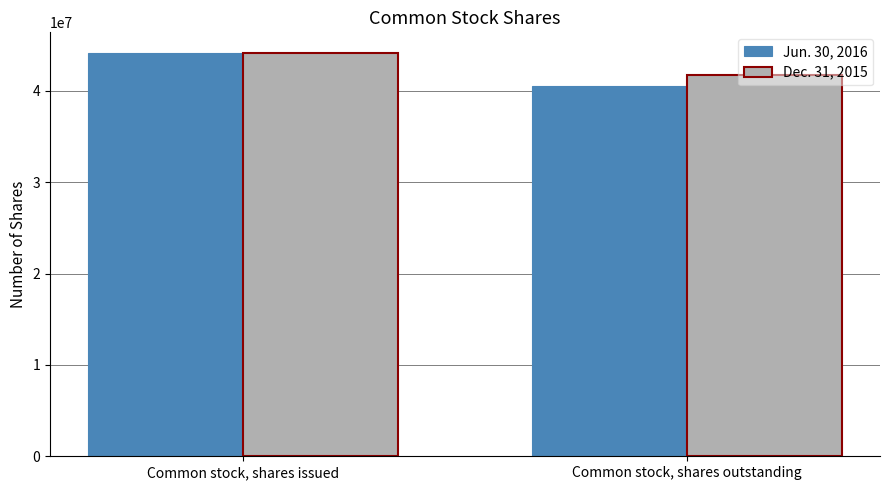

Rank the categories by Jun. 30, 2016 value from lowest to highest.

Common stock, shares outstanding, Common stock, shares issued